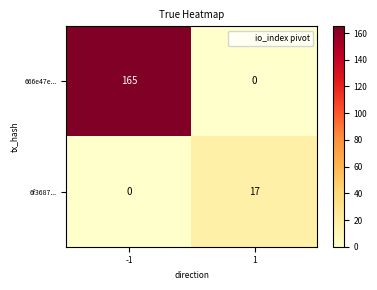

Between -1 and 1, which series saw the biggest shift?

666e47e...